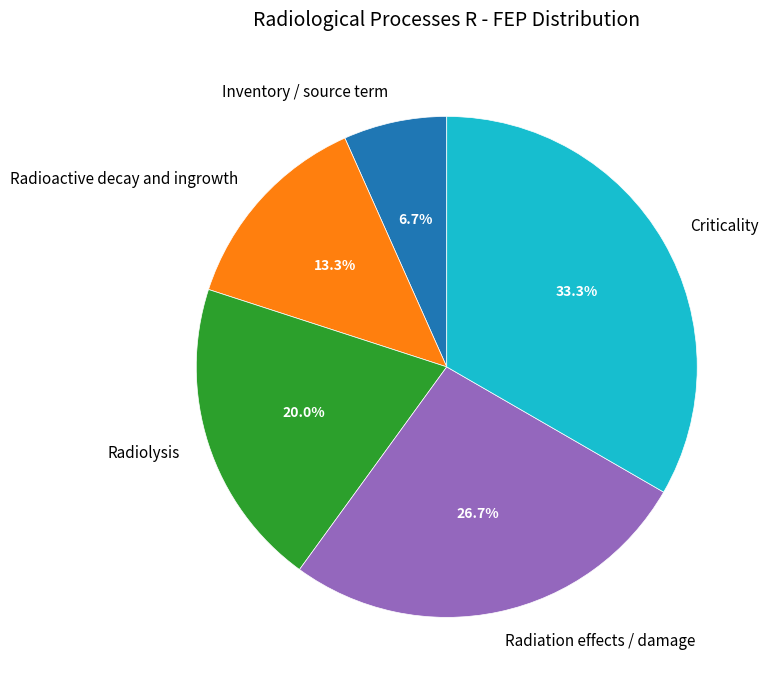

Which category has the smallest portion of the pie?

Inventory / source term